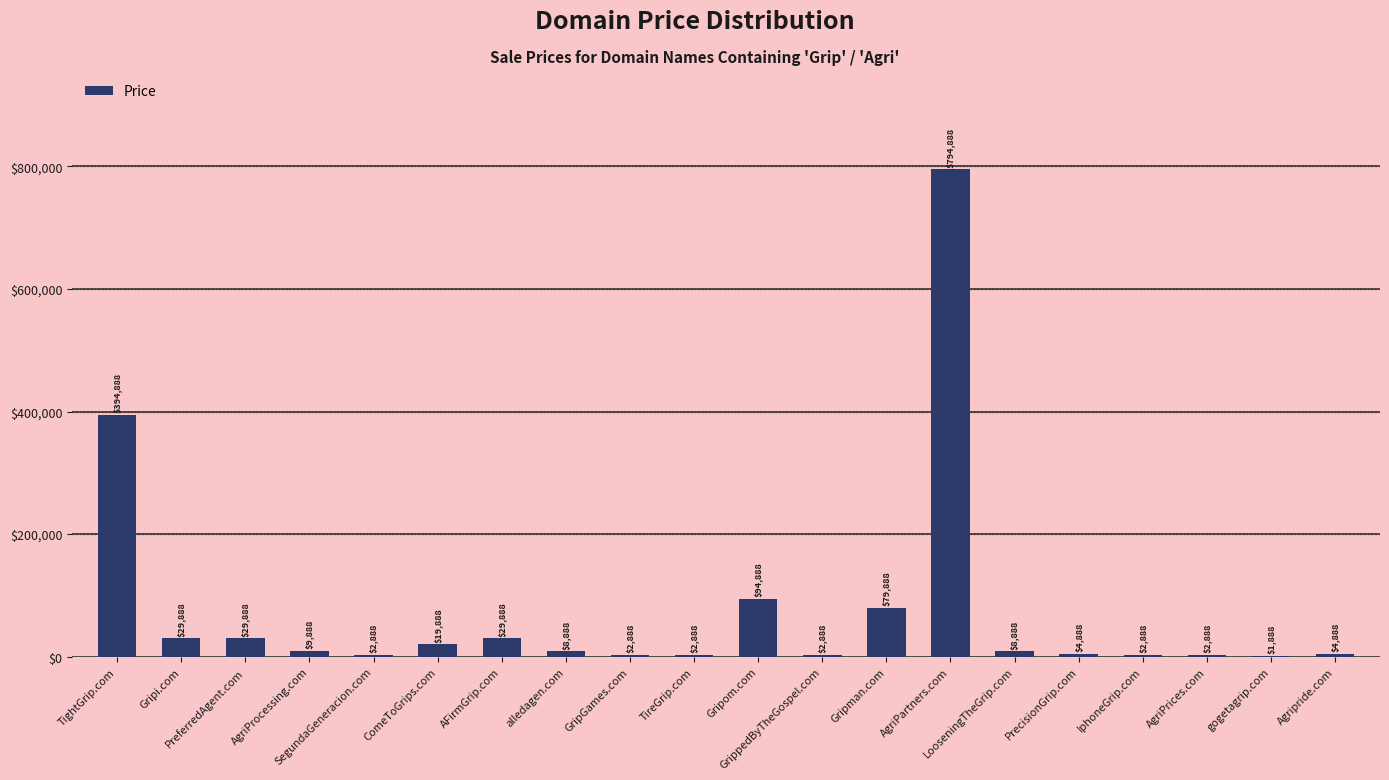

What is the sum of all values?

1530760